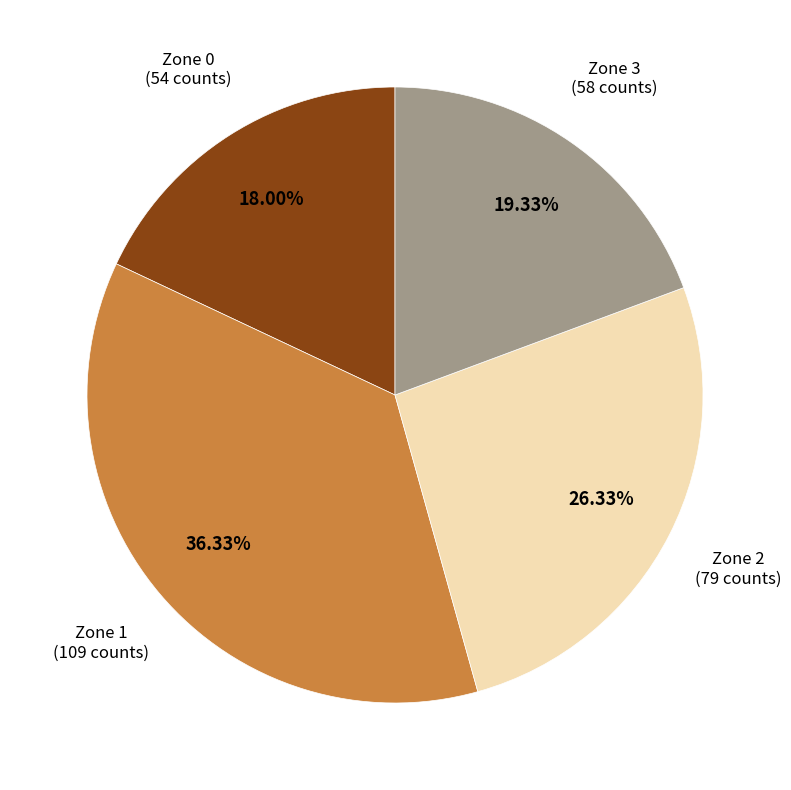

Which slice is the smallest?

Zone 0